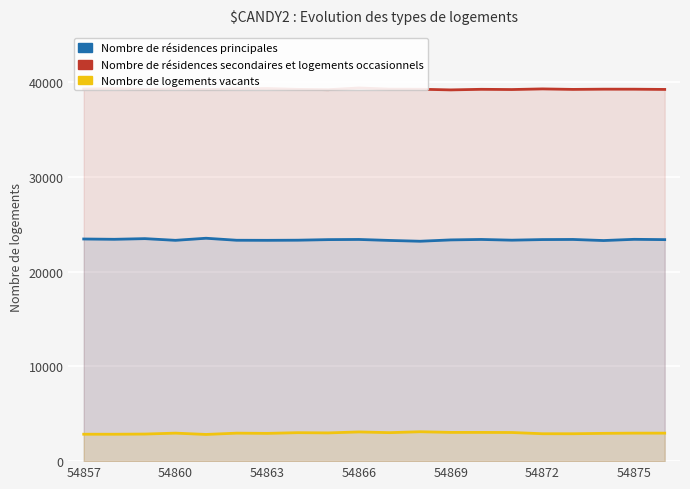

What are all the series names shown in the legend?

Nombre de résidences principales, Nombre de résidences secondaires et logements occasionnels, Nombre de logements vacants